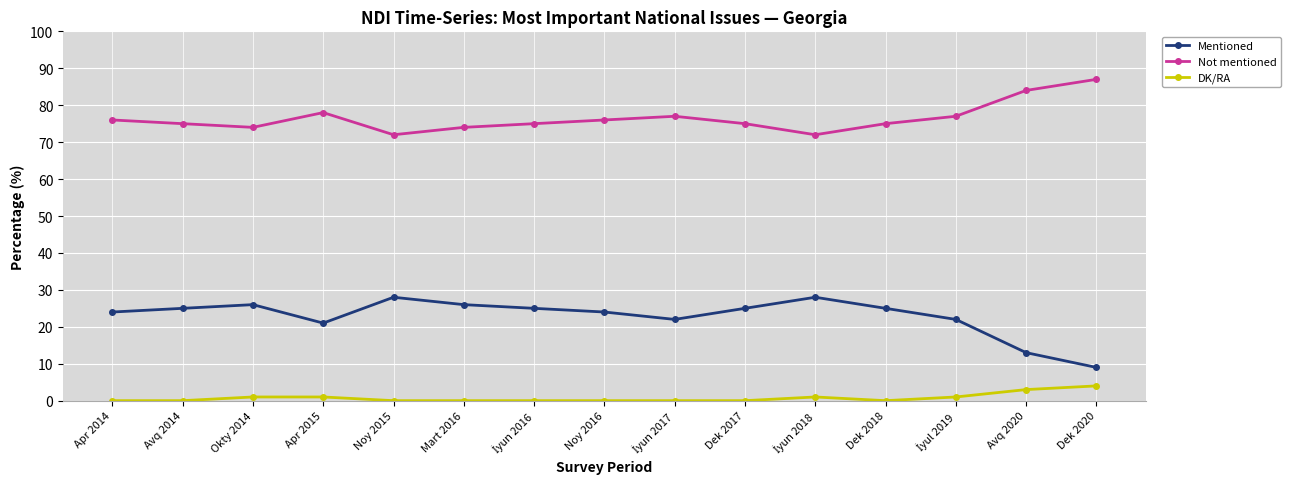

True or false: Not mentioned has more than 1 points higher than both neighbors.

True